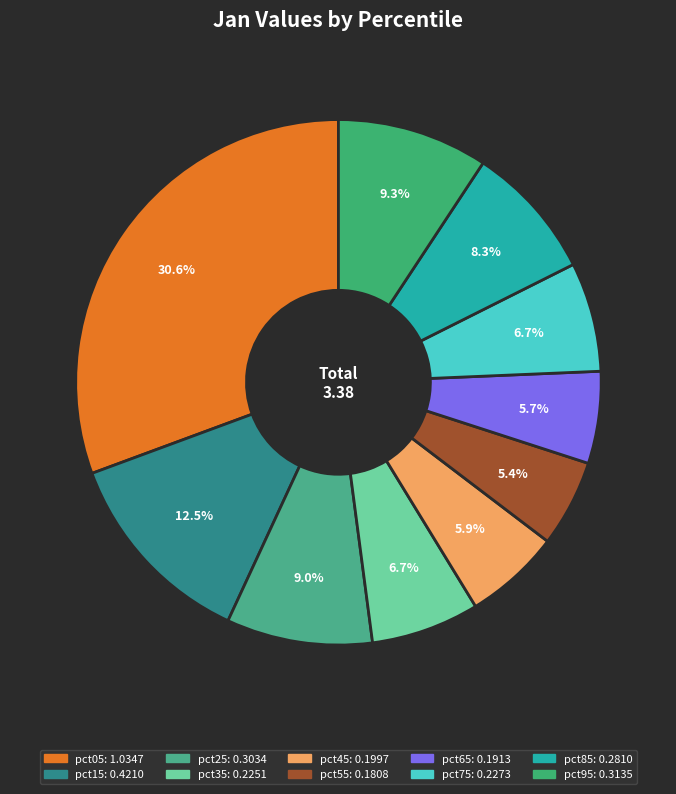

Count the number of slices in the pie.

10